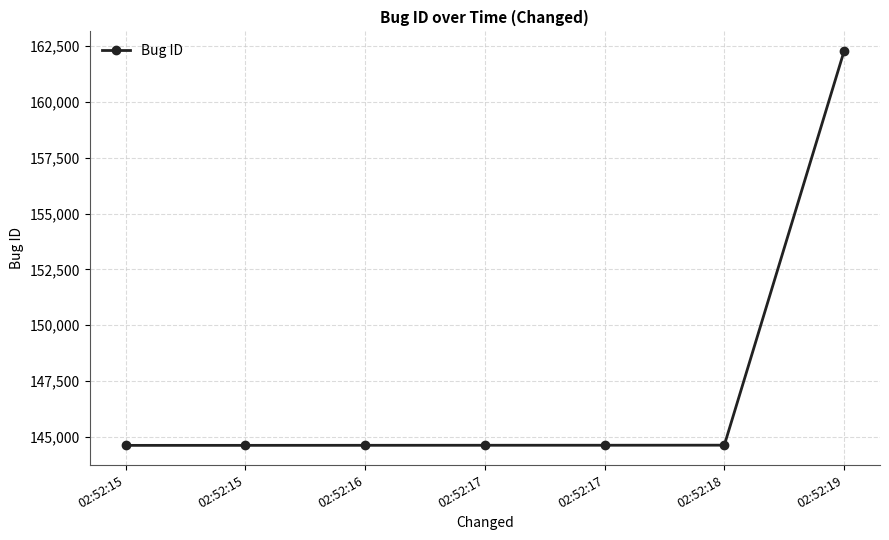

Reading left to right, transcribe all the data shown in this chart.

144626	144627	144629	144631	144632	144635	162266